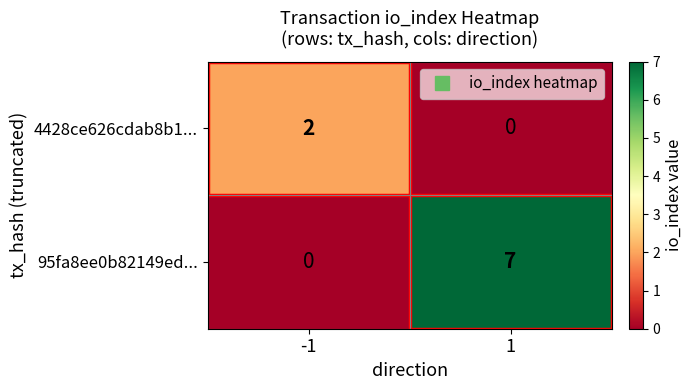

What is the sum of all 95fa8ee0b82149ed... values?

7